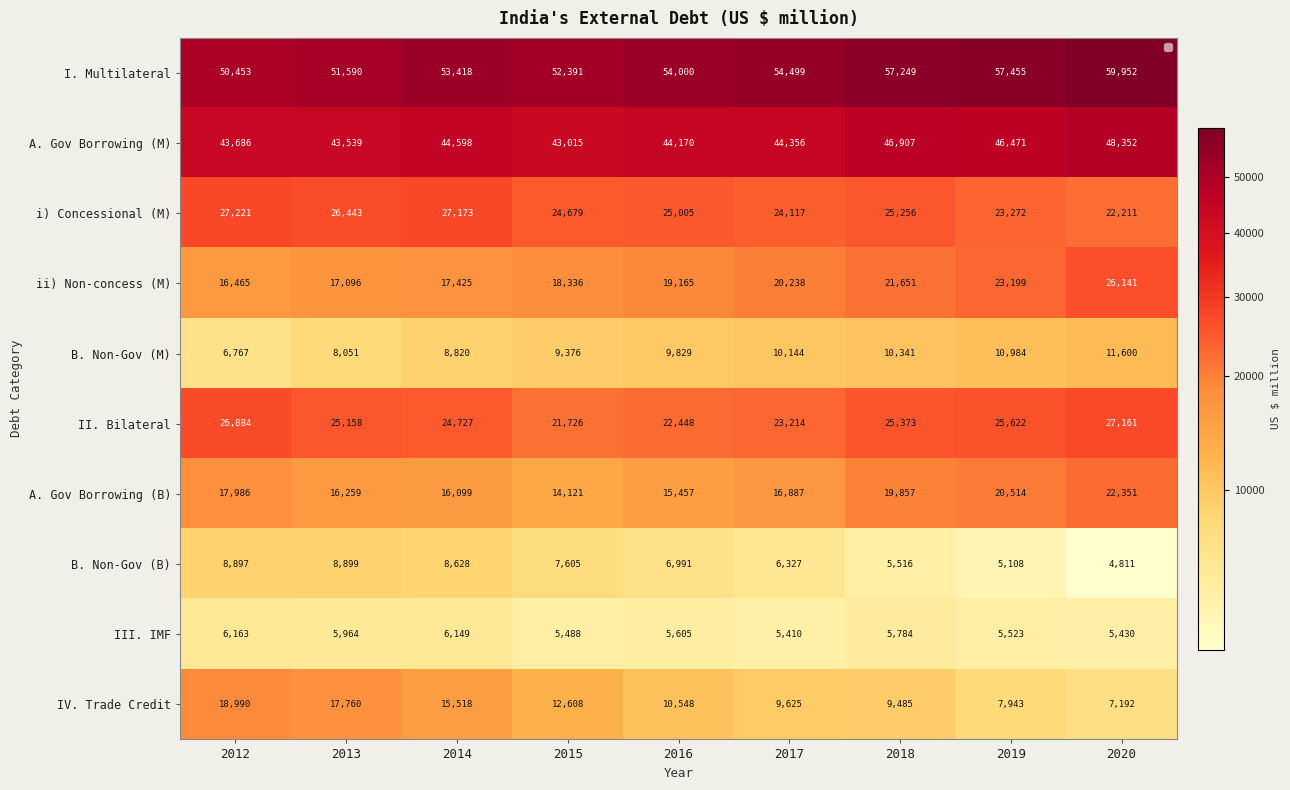

What is the lowest value of the i) Concessional (M) series?

22211